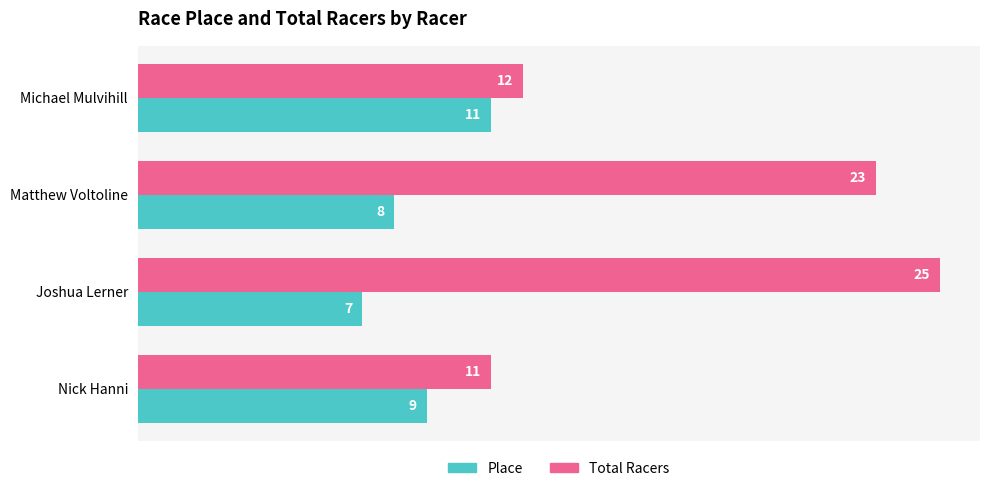

What is the average value of the Place series?

9